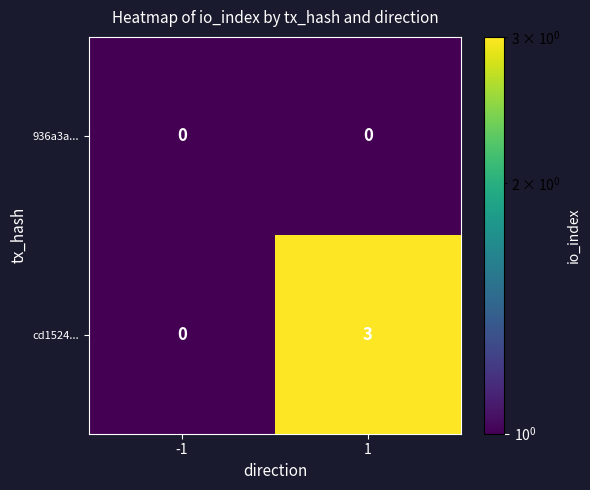

What is the sum of the cd1524... values at 1 and -1?

3